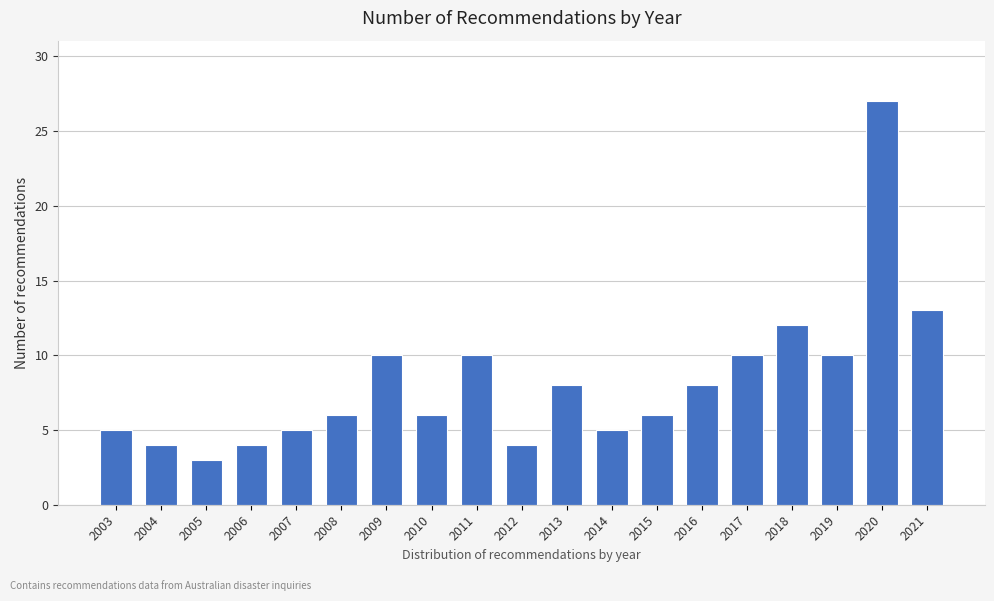

Reading left to right, transcribe all the data shown in this chart.

5	4	3	4	5	6	10	6	10	4	8	5	6	8	10	12	10	27	13